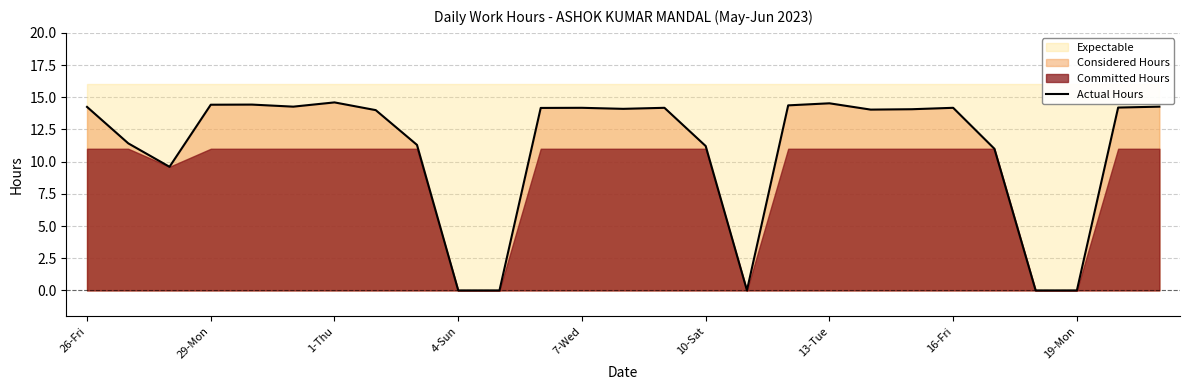

The value of Actual Hours at 19-Mon is -7.6. True or false?

False